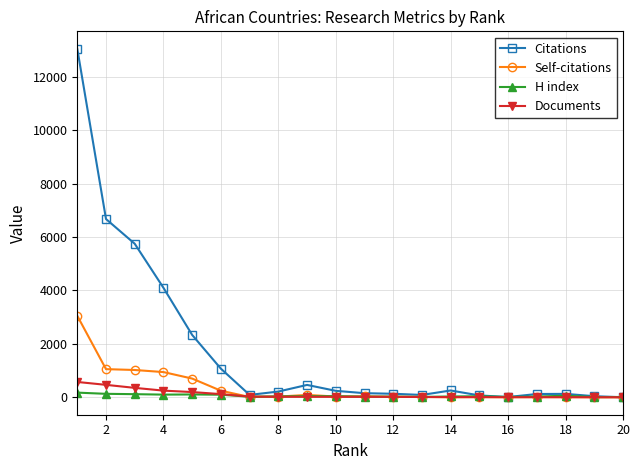

What are all the series names shown in the legend?

Citations, Self-citations, H index, Documents